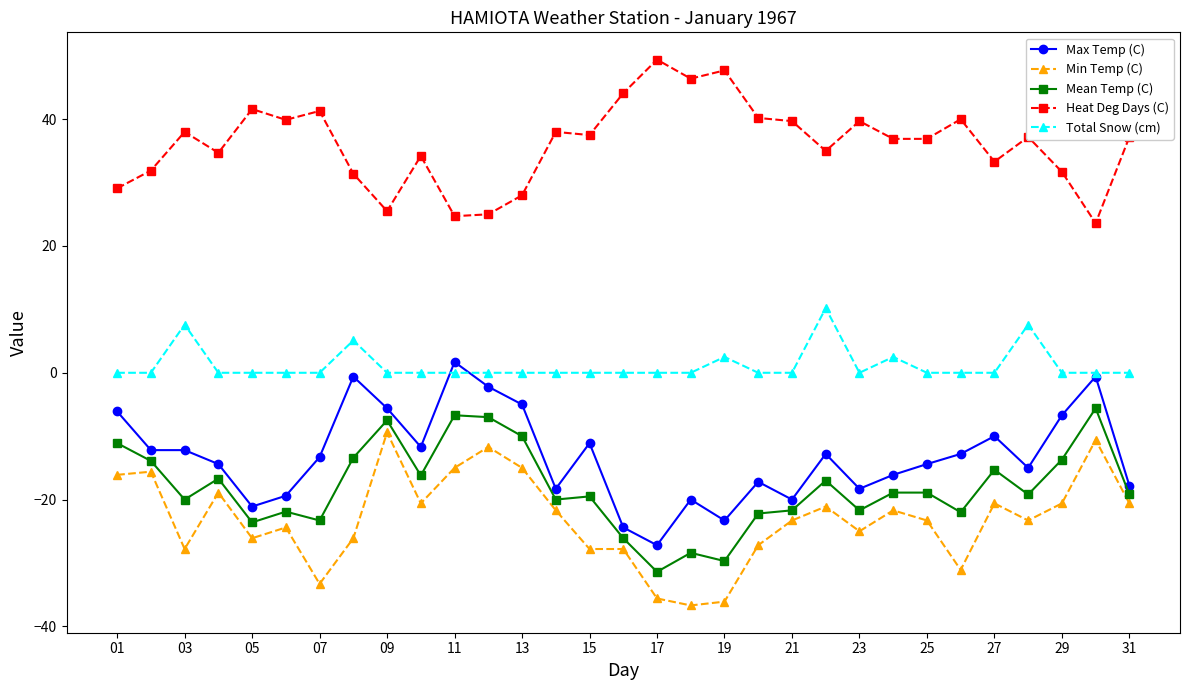

Does the chart display data point markers on the line(s)?

Yes